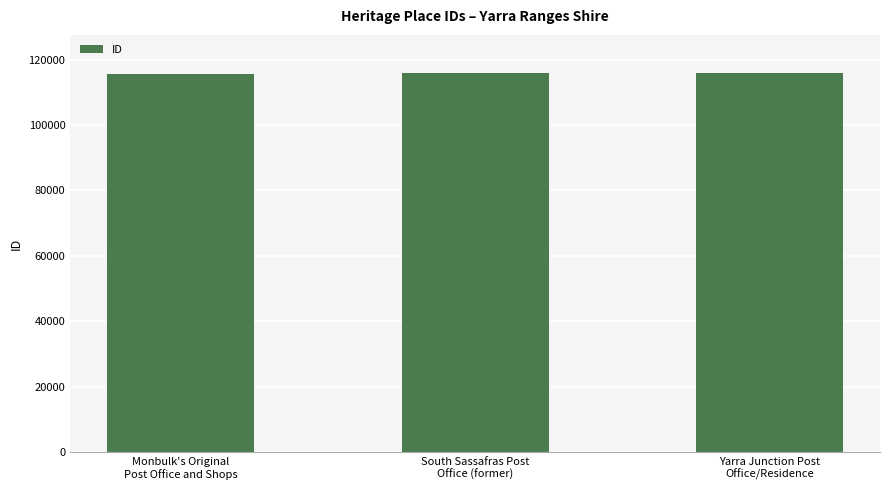

What is the maximum value shown in the chart?

115984